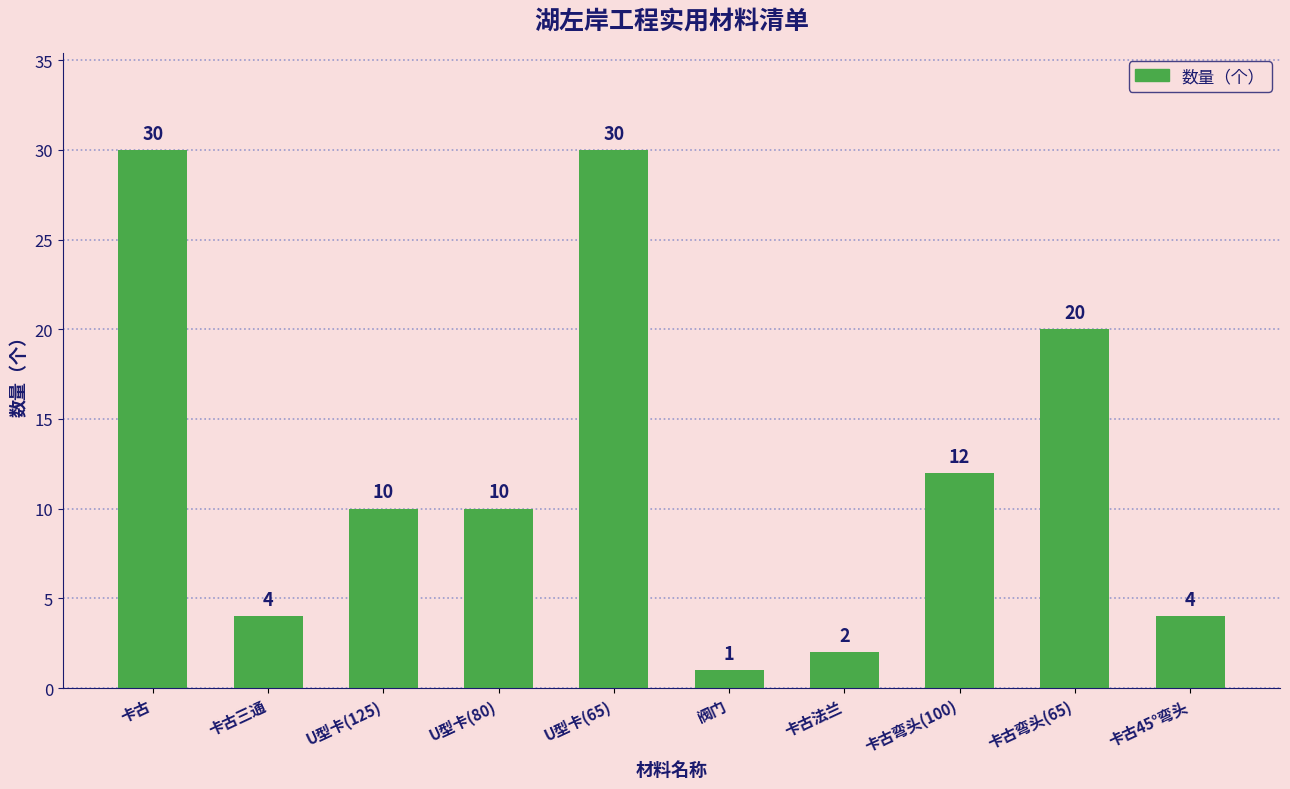

Is it true that the value at 卡古 is 20?

False